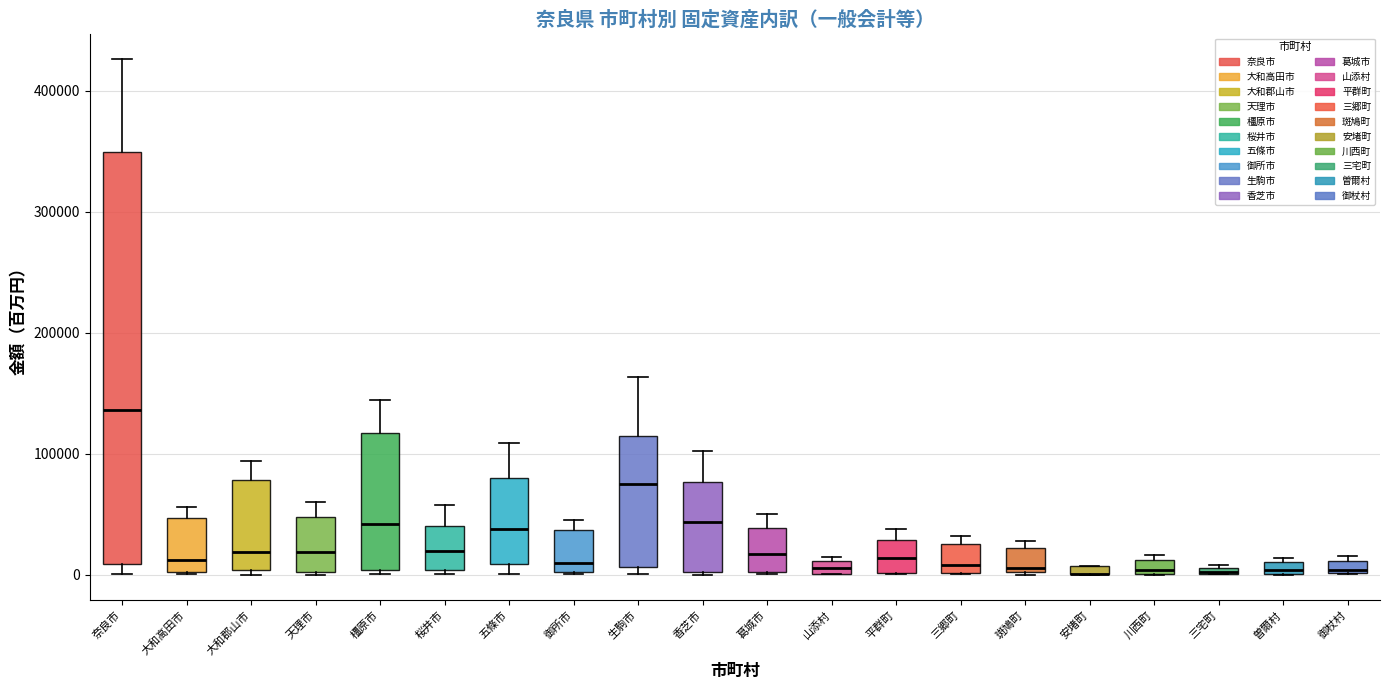

Where does the upper whisker of the box for 生駒市 end on the y-axis? The values are not printed on the chart, so give them approximately, as read against the axis.

160000